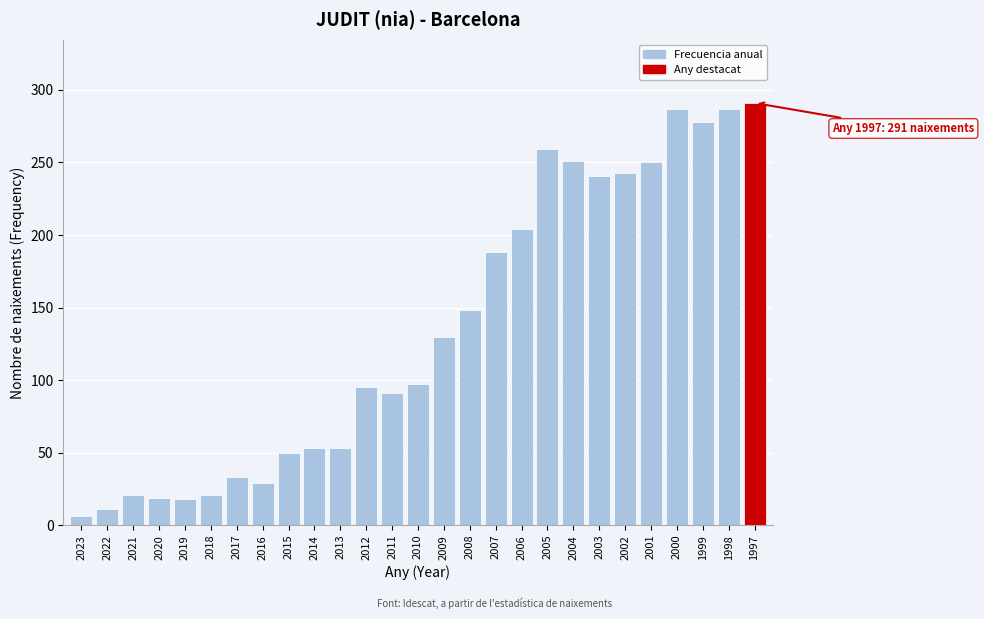

Is it true that the value at 2012 is 169?

False